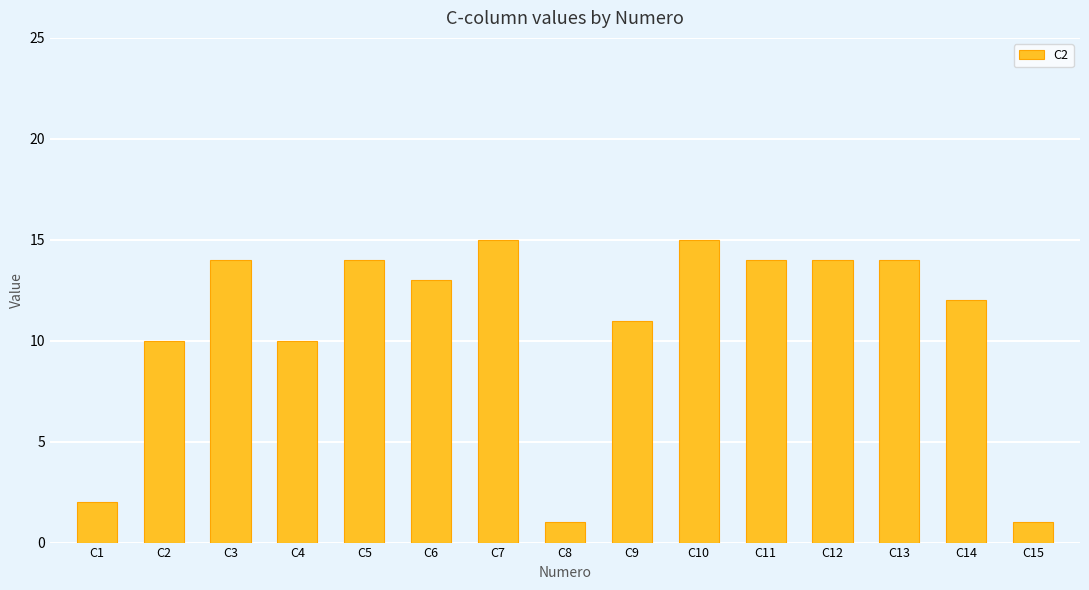

What is the greatest value displayed?

15